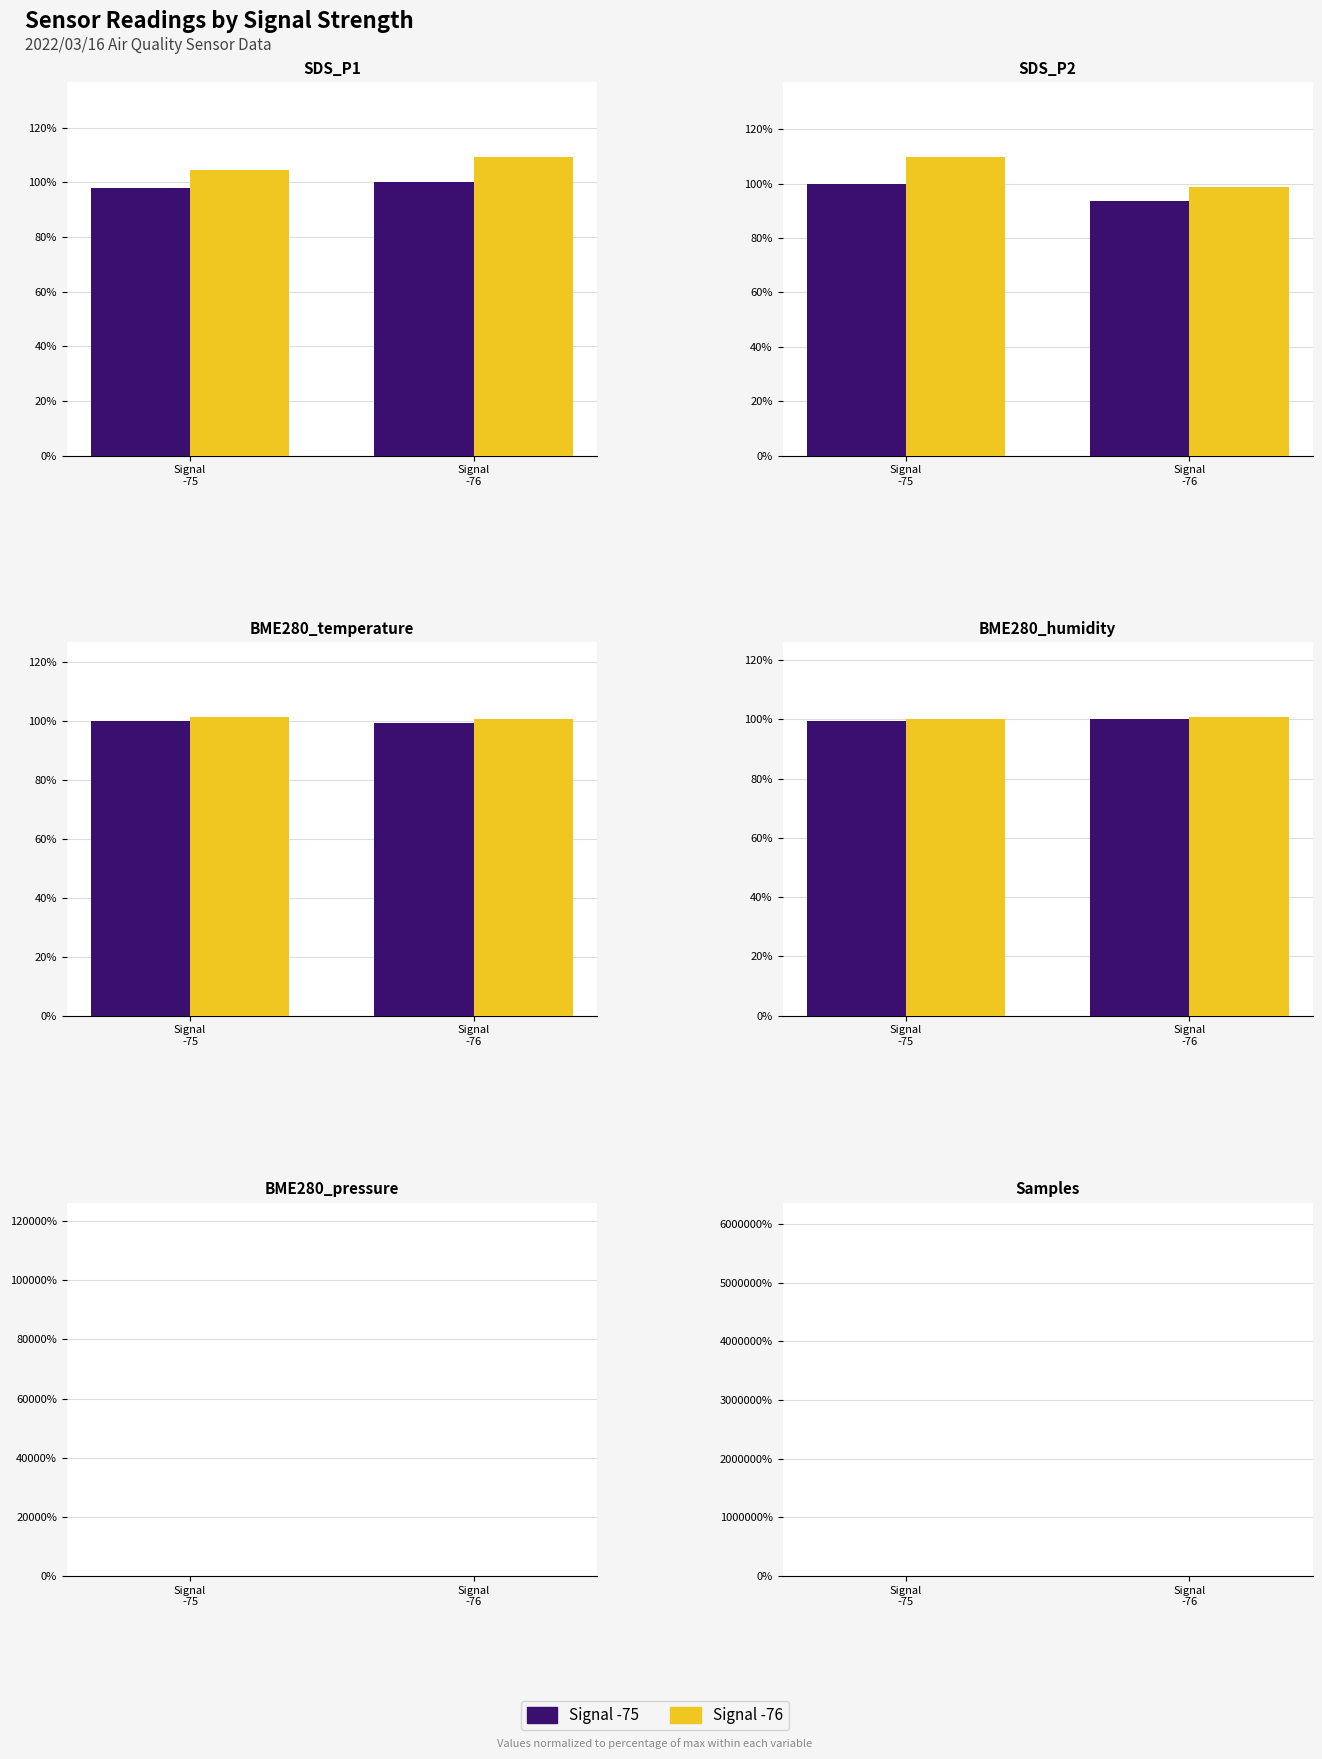

Is it true that -75 signal equals 100.0 at Signal
-75?

True